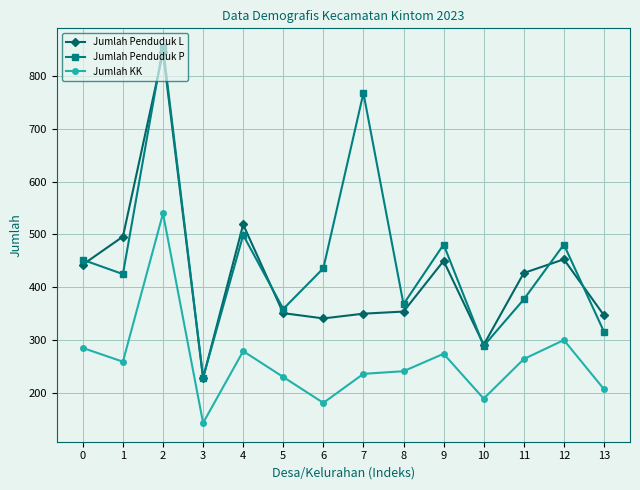

Does the chart display data point markers on the line(s)?

Yes